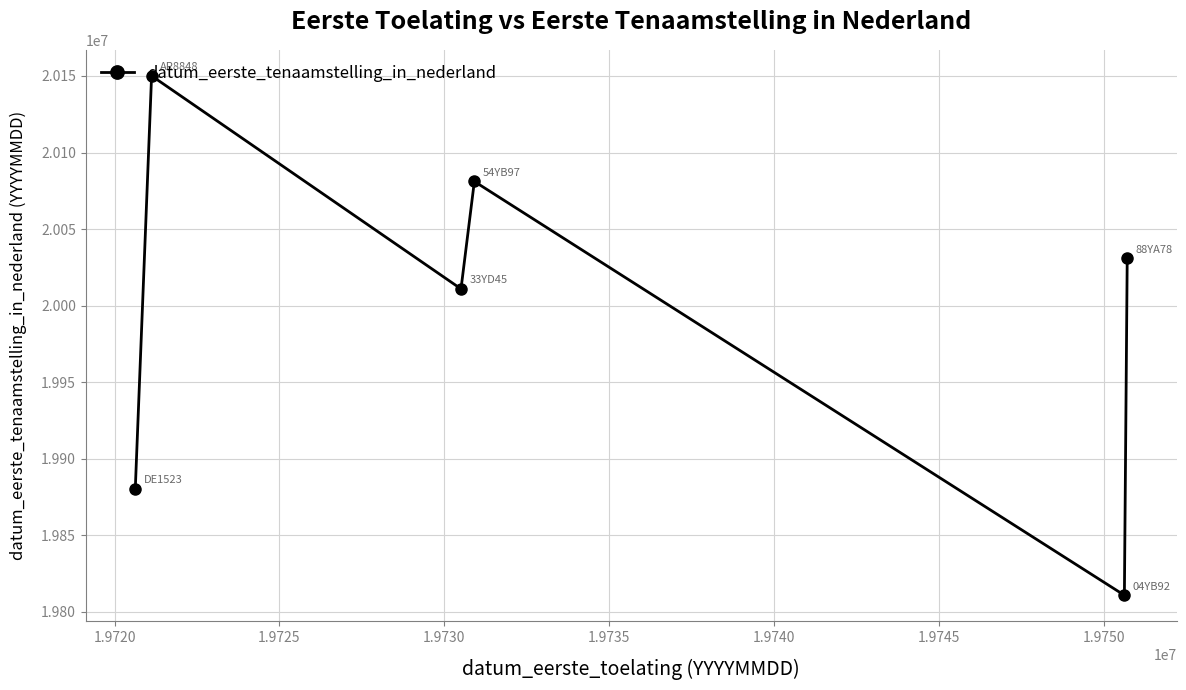

What is the value of the 6th point from the left?

20030904